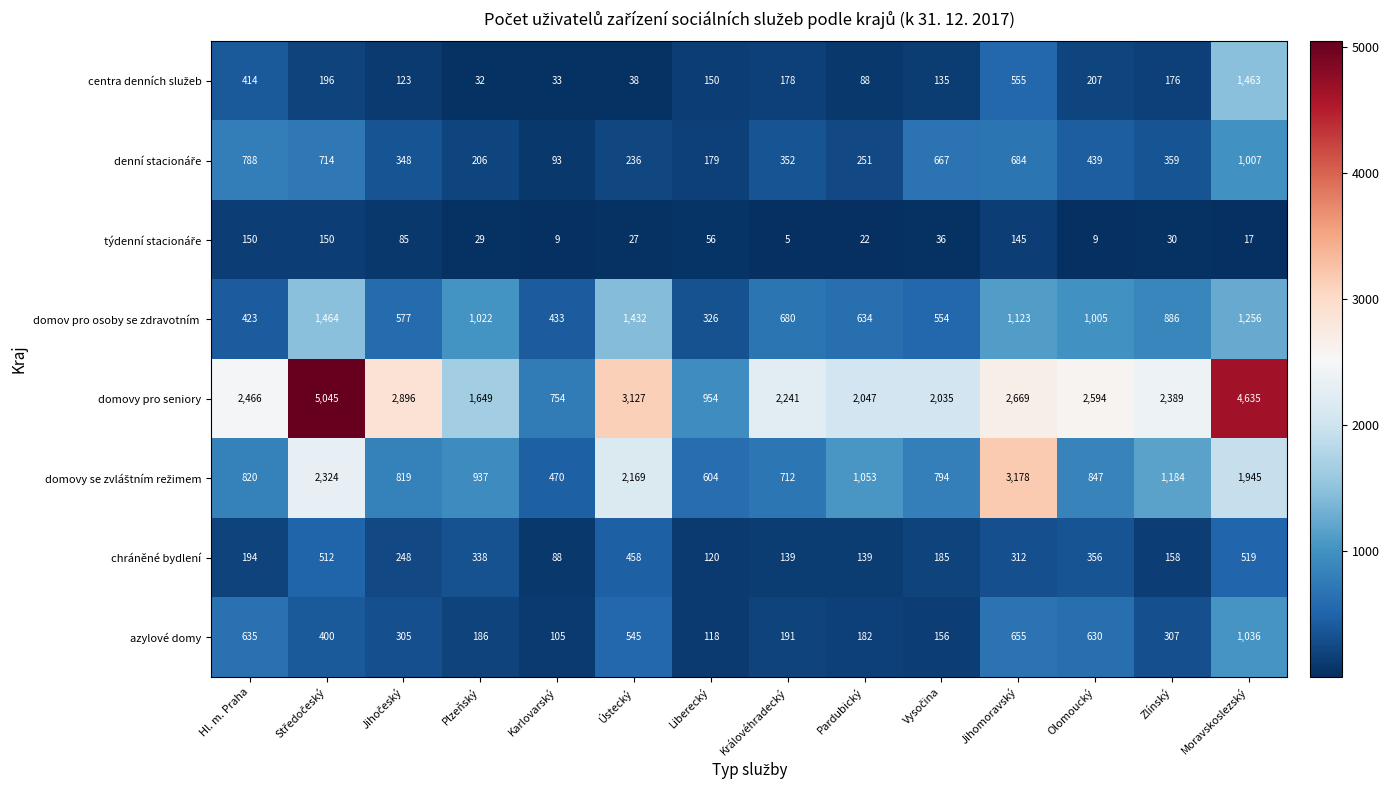

What is the average value of the azylové domy series?

389